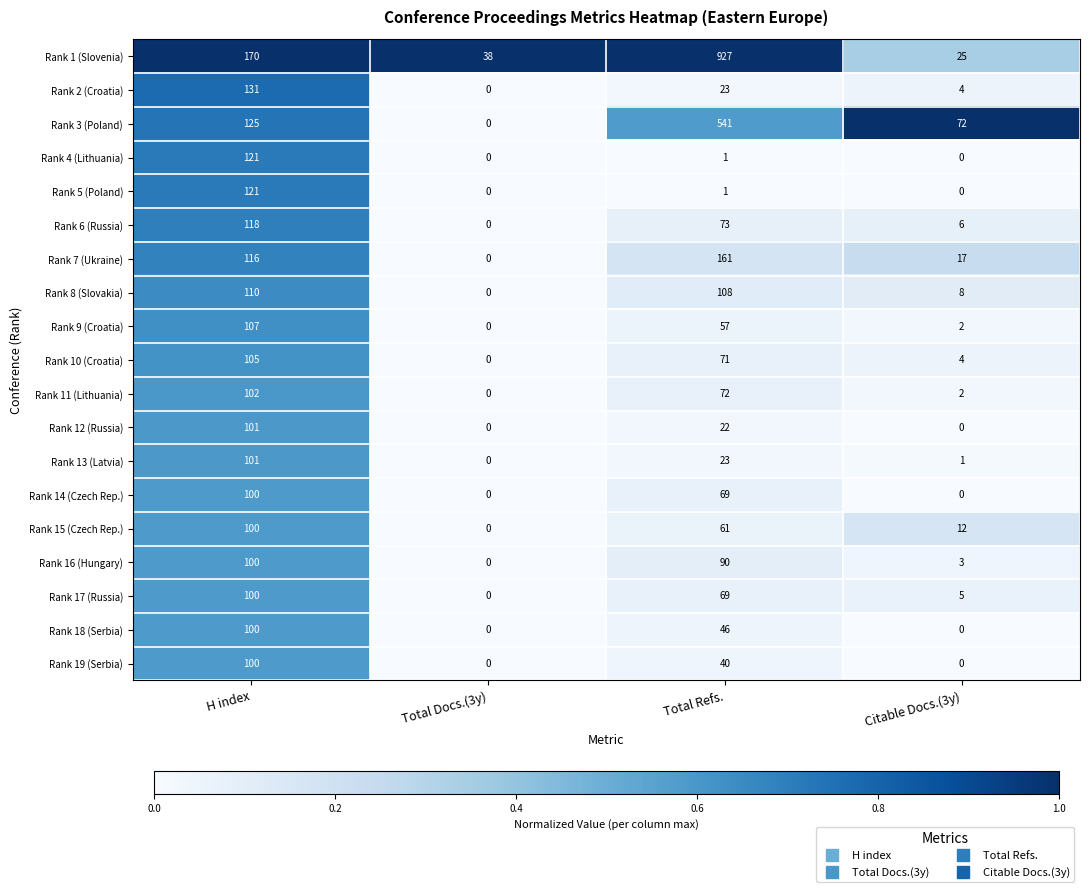

Where does the Rank 2 (Croatia) series first go above 23?

H index